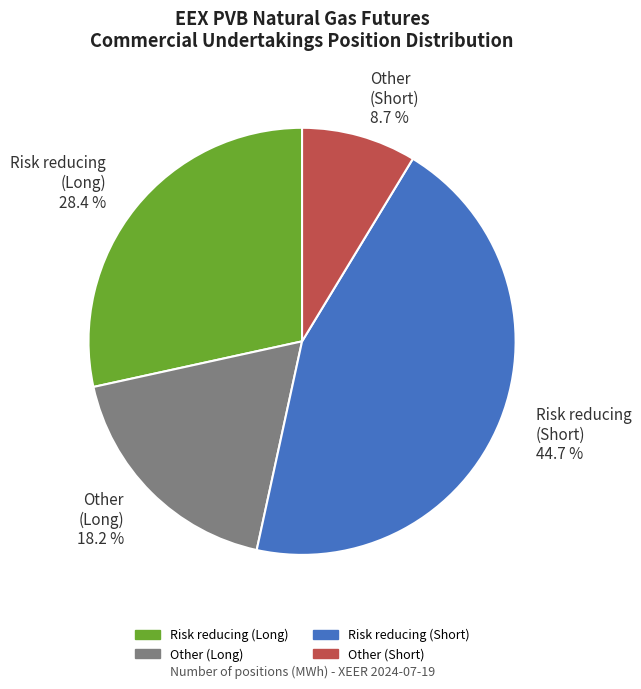

Is there any slice that represents more than half of the pie?

No